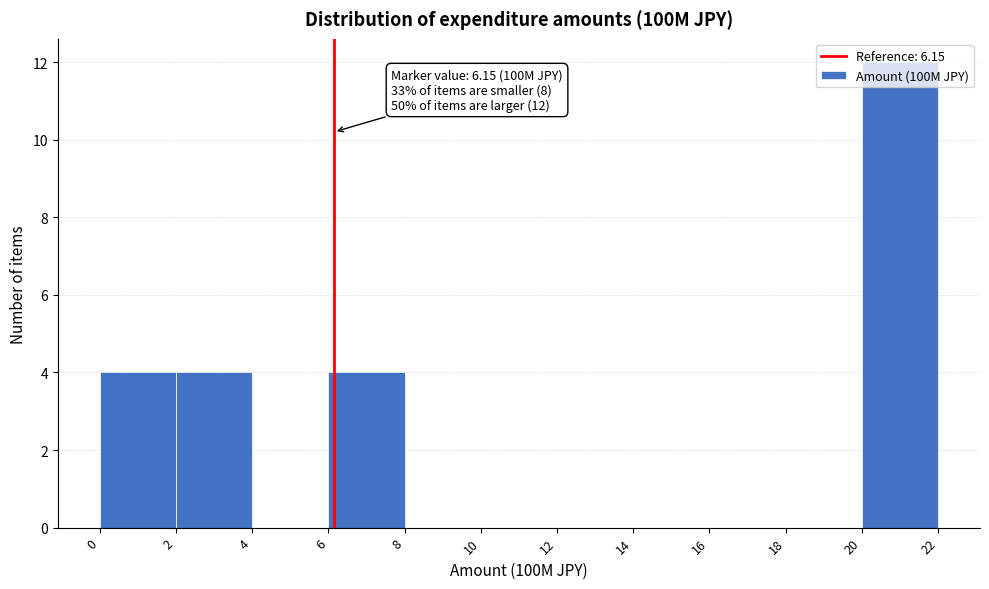

Which range on the x-axis has the tallest bar?

20 to 22